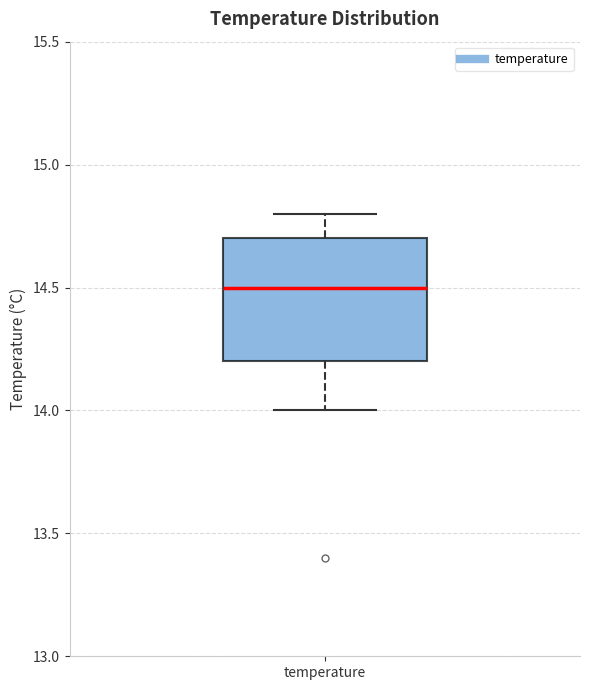

Read this box plot against the y-axis: the position of the median line, the range covered by the box, and the ends of both whiskers. The values are not printed on the chart, so give them approximately, as read against the axis.

median 14.5, box 14.2 to 14.7, whiskers 14.0 to 14.8